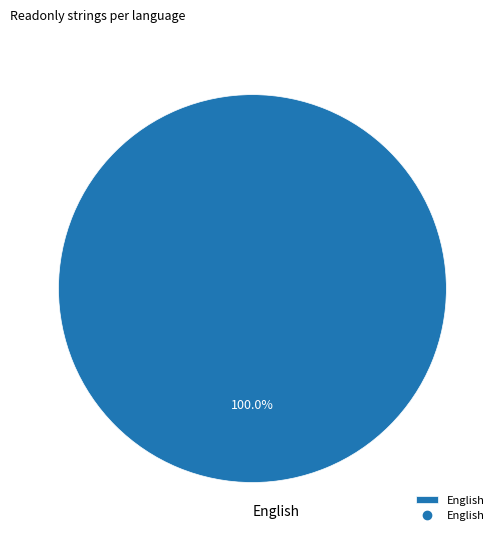

Does English represent more than half of the total?

Yes